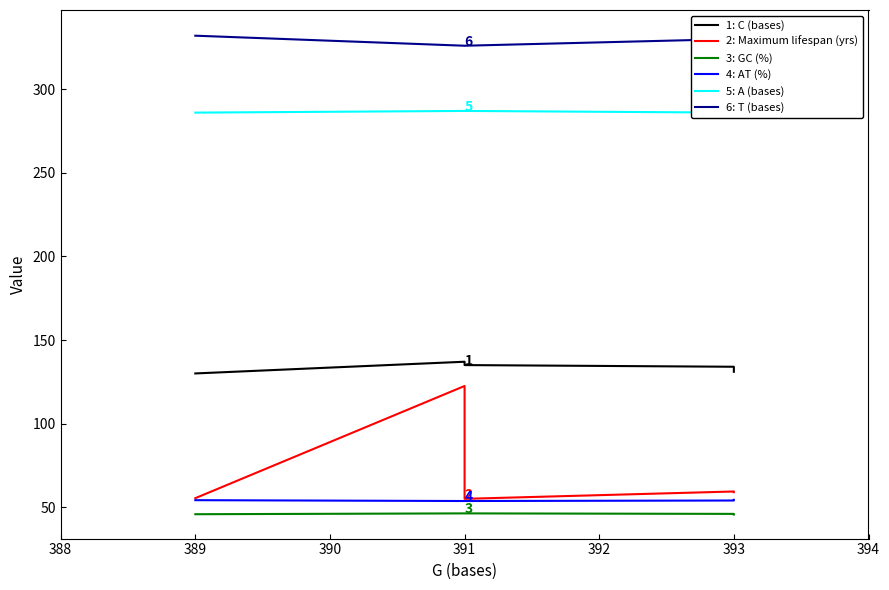

True or false: 4: AT (%) and 2: Maximum lifespan (yrs) intersect in this chart.

False